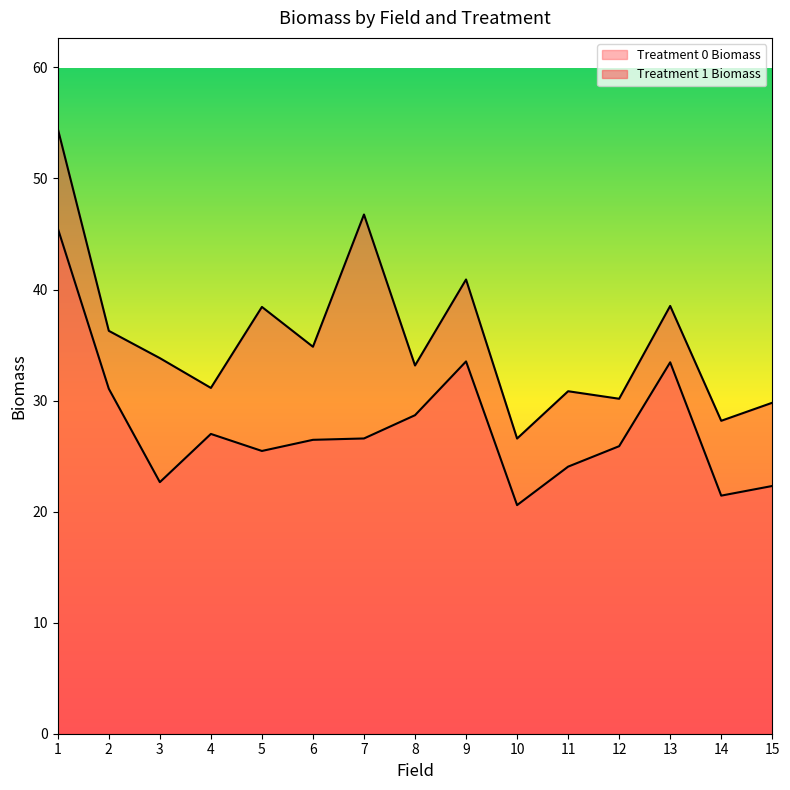

True or false: Treatment 1 Biomass has more than 2 interior local peaks.

True